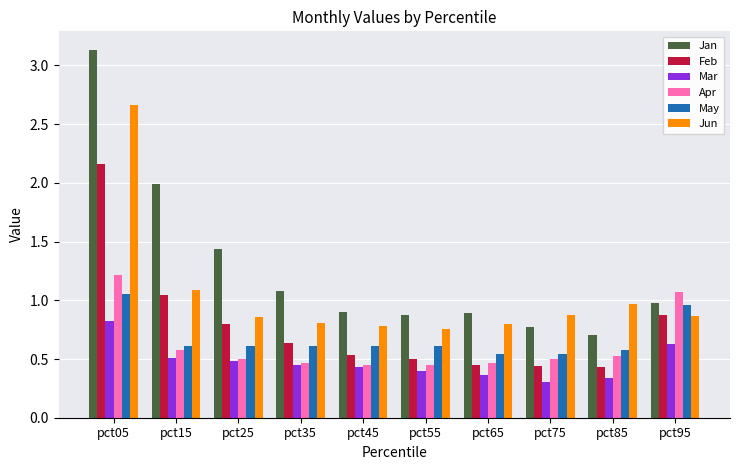

Which series has the widest spread of values?

Jan